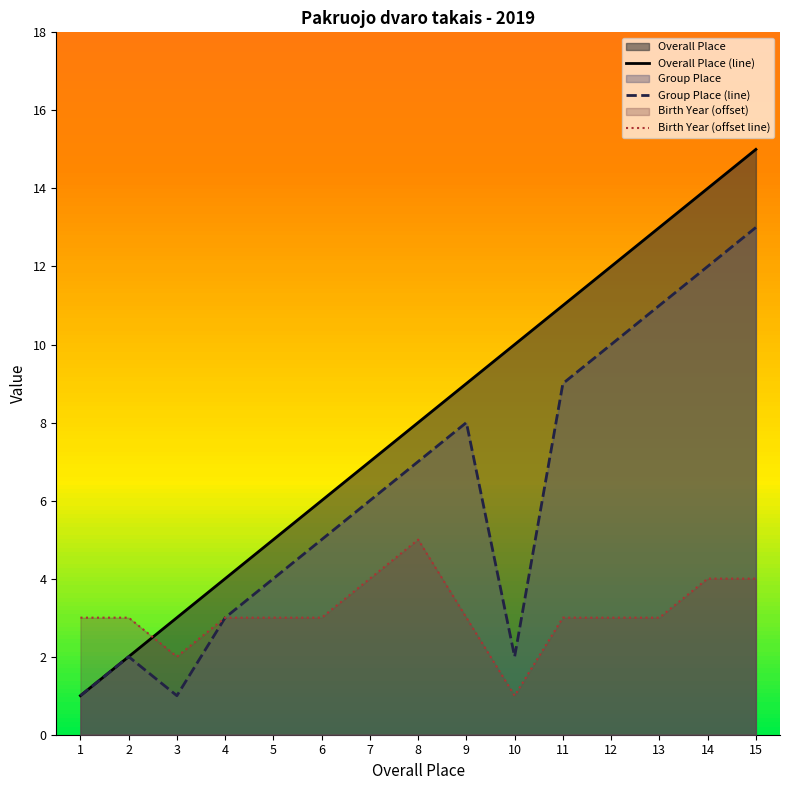

Rank the series by their maximum value, from highest to lowest.

Overall Place (line), Group Place (line), Birth Year (offset line)